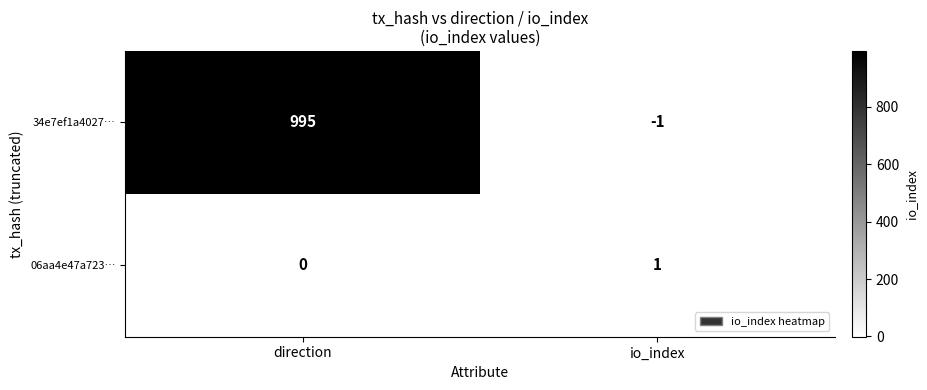

List the series in order of their peak value, highest first.

34e7ef1a4027…, 06aa4e47a723…